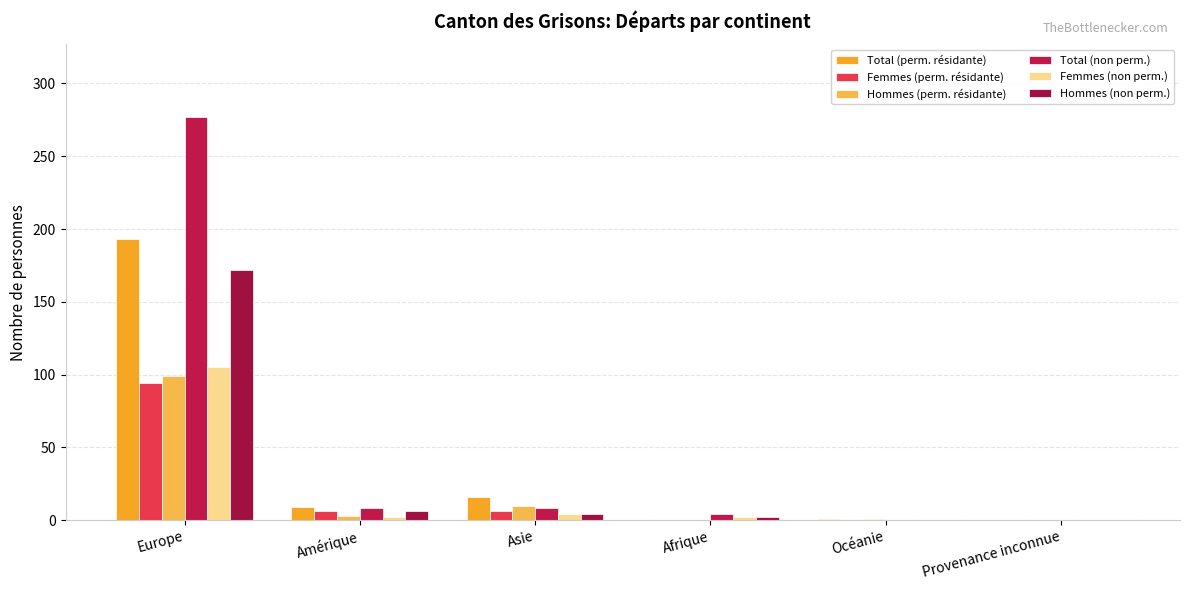

Which category has the highest value in the Femmes (non perm.) series?

Europe